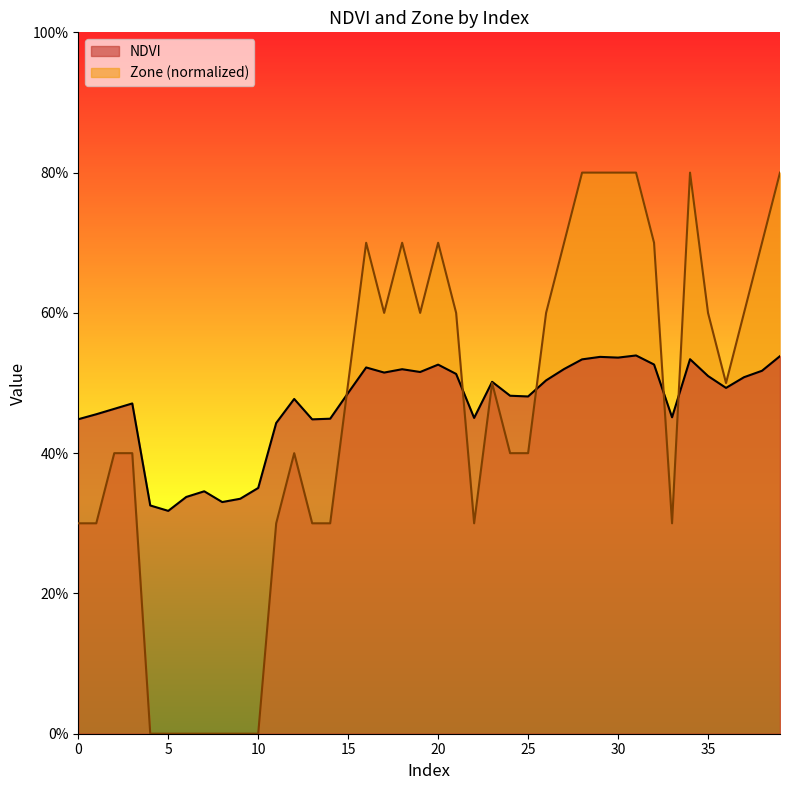

What is the sum of all Zone values?

18.2